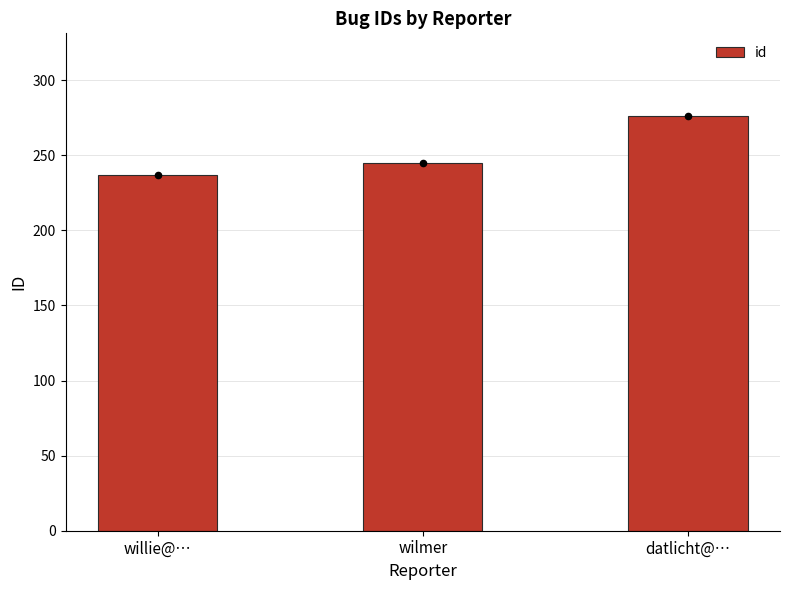

What is the ratio of the value at willie@… to the value at datlicht@…?

0.9